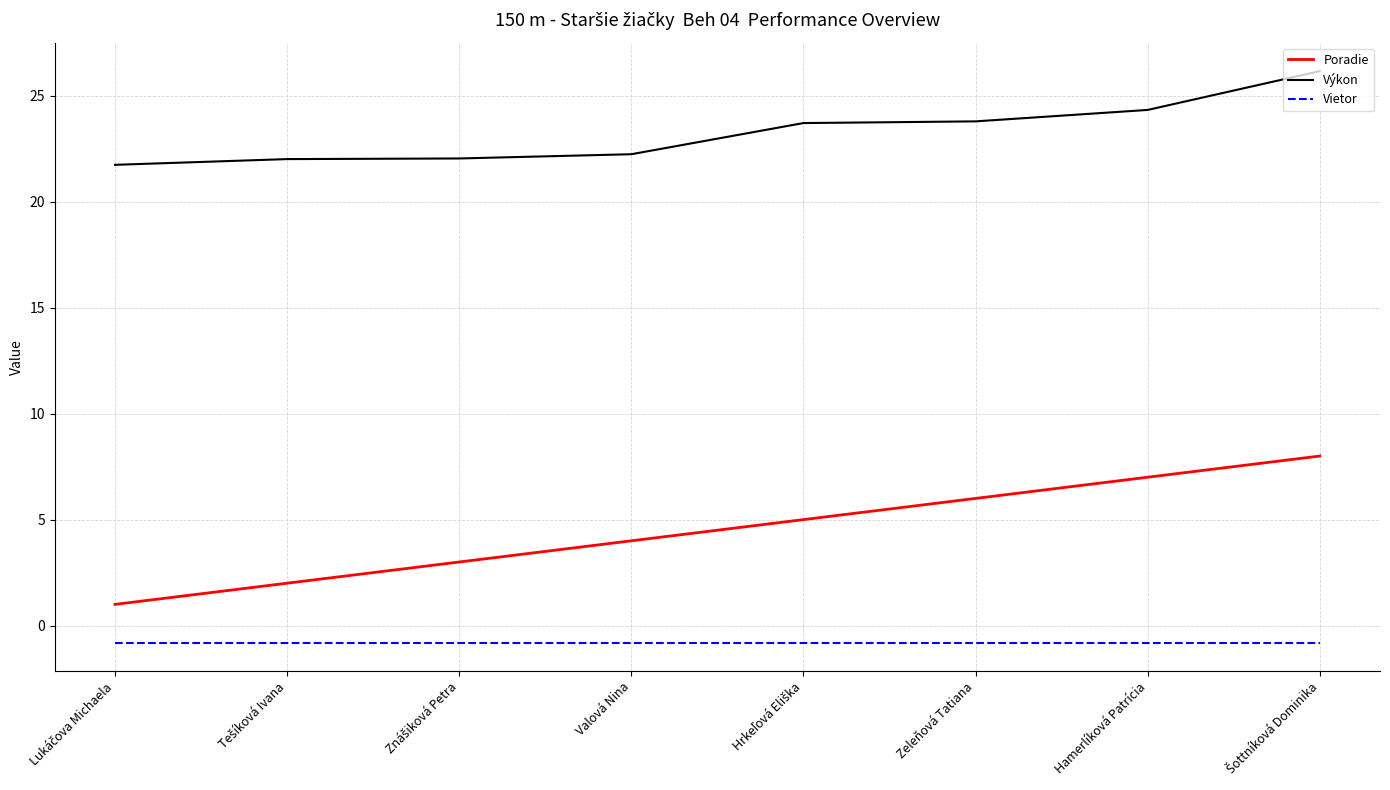

Does the chart display data point markers on the line(s)?

No